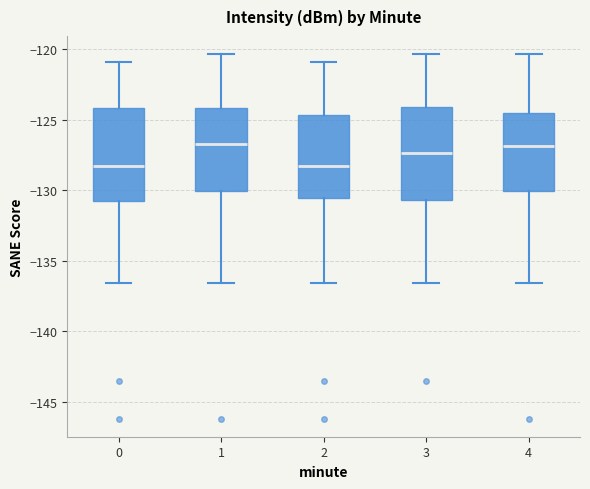

Where is the lower edge of the box at x = 0 on the y-axis? The values are not printed on the chart, so give them approximately, as read against the axis.

-130.5